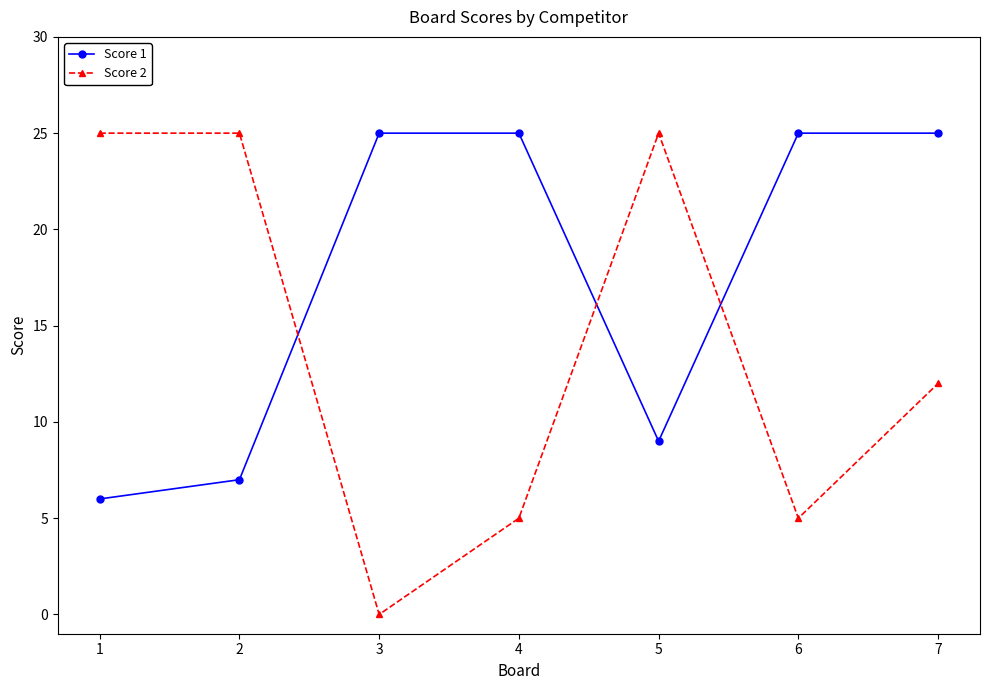

Which series has the widest spread of values?

Score 2